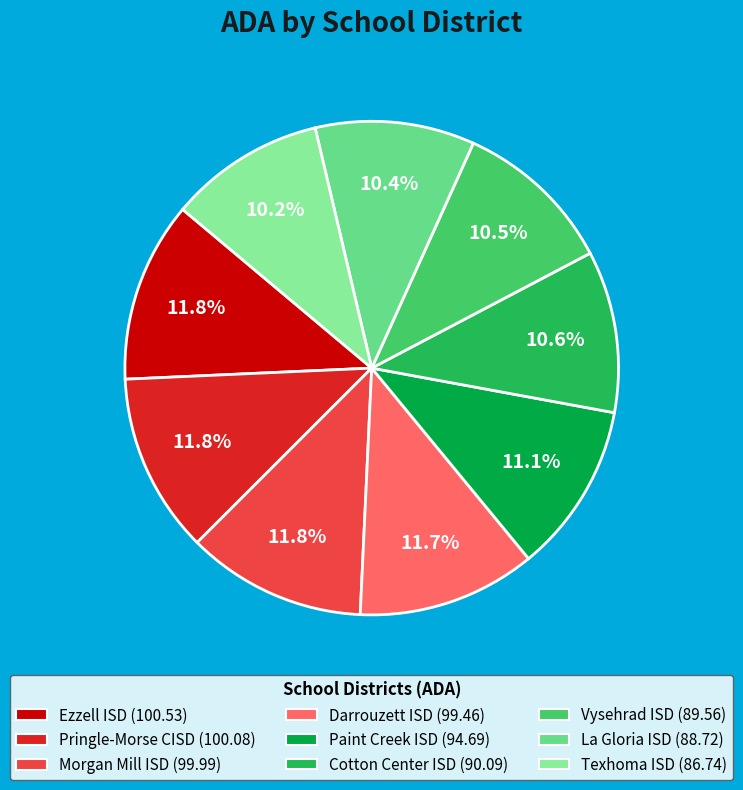

What percentage is the Ezzell ISD slice, to the nearest percent?

12%